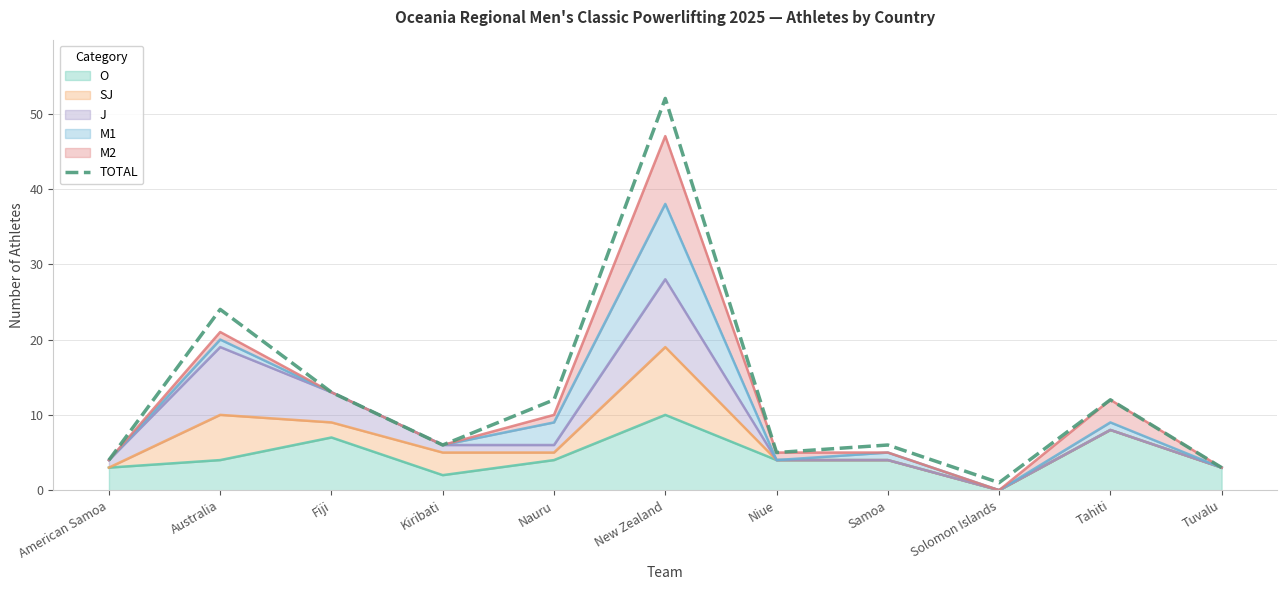

Does the chart have visible grid lines?

Yes